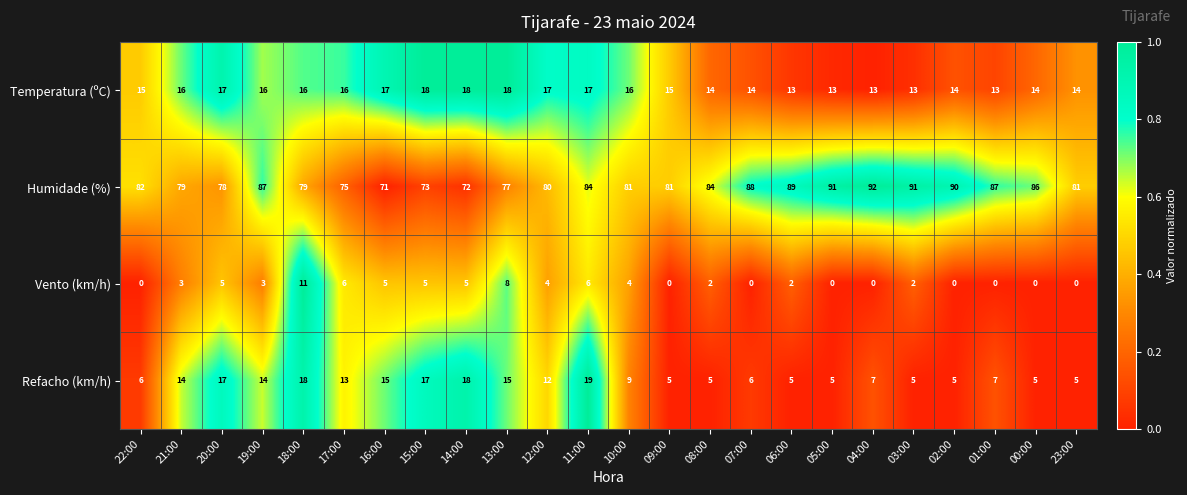

The Humidade (%) series shows 78 at 20:00. True or false?

True